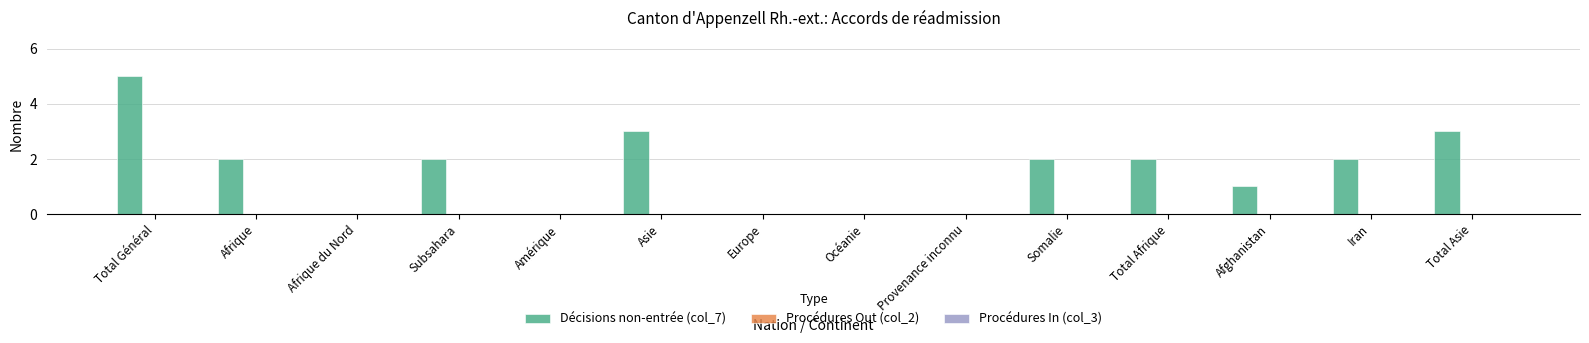

The chart shows a value of 5 at Total Général. True or false?

True